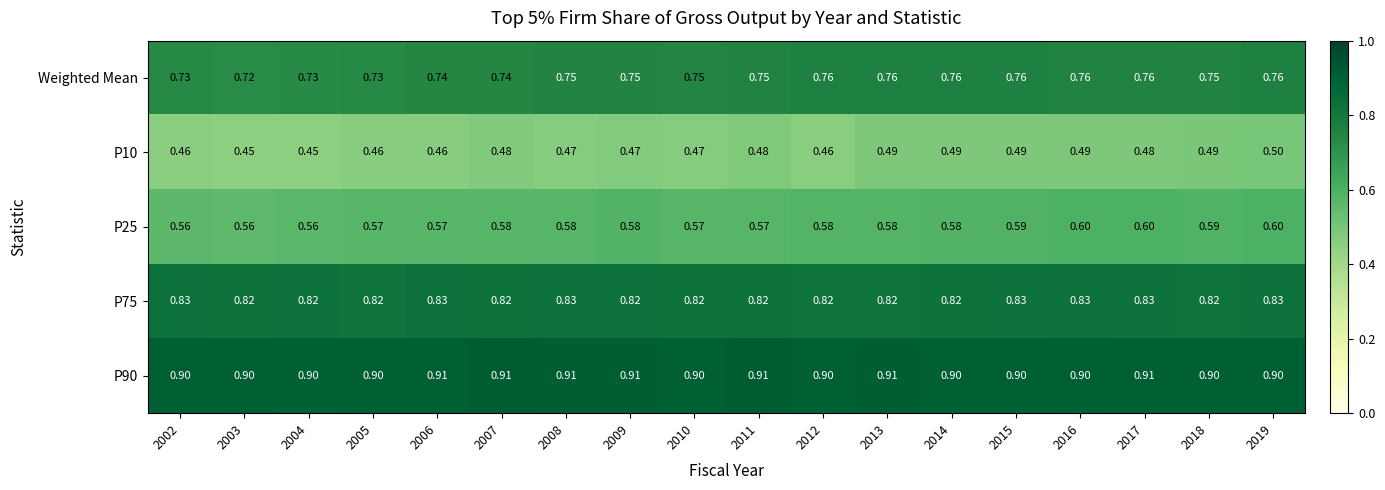

Is the value of P75 at 2013 greater than the value of Weighted Mean at 2011?

Yes